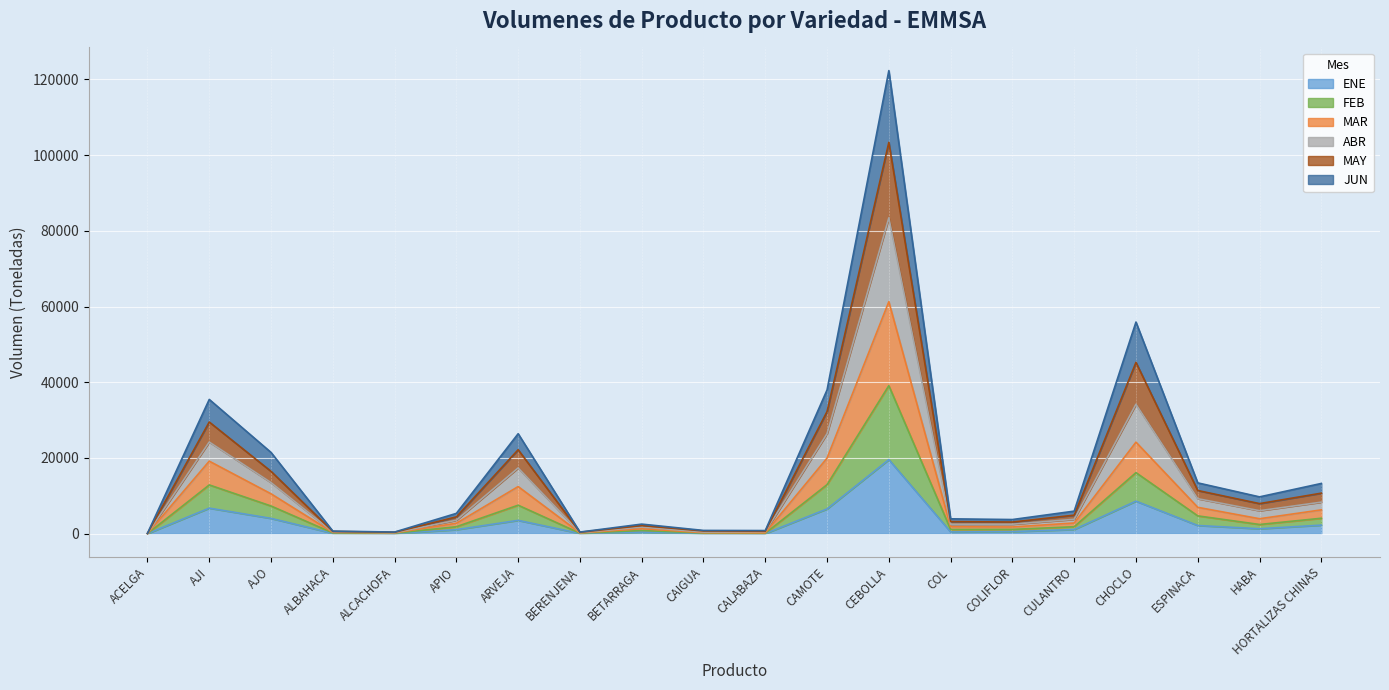

What is the label of the 19th point from the right?

AJI